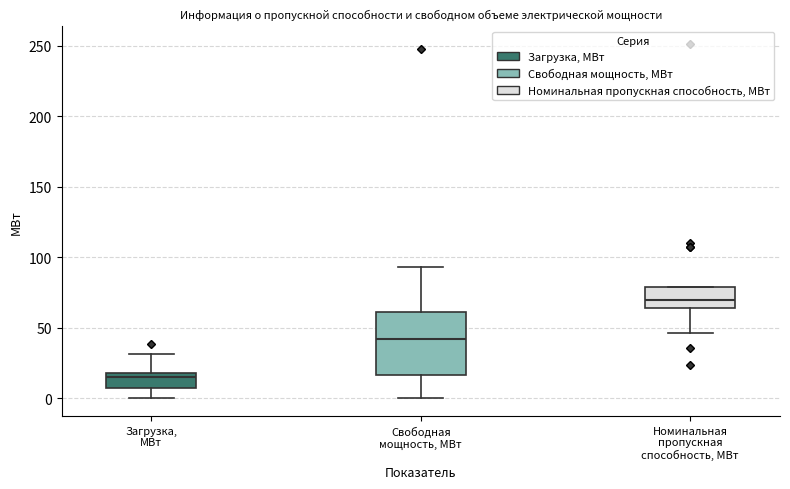

Comparing the boxes themselves (not the whiskers), which one is the tallest?

Свободная мощность, МВт